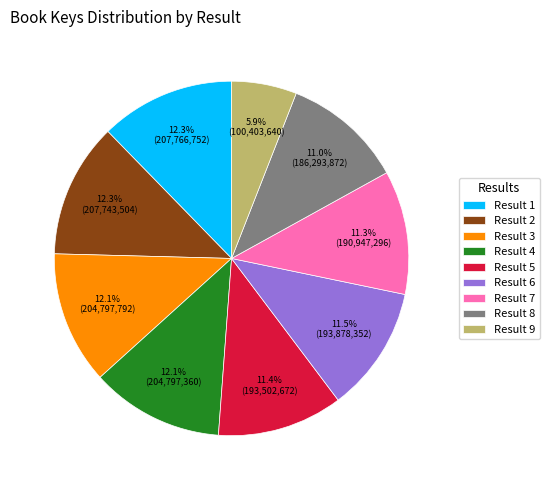

Is there a majority slice in this chart?

No